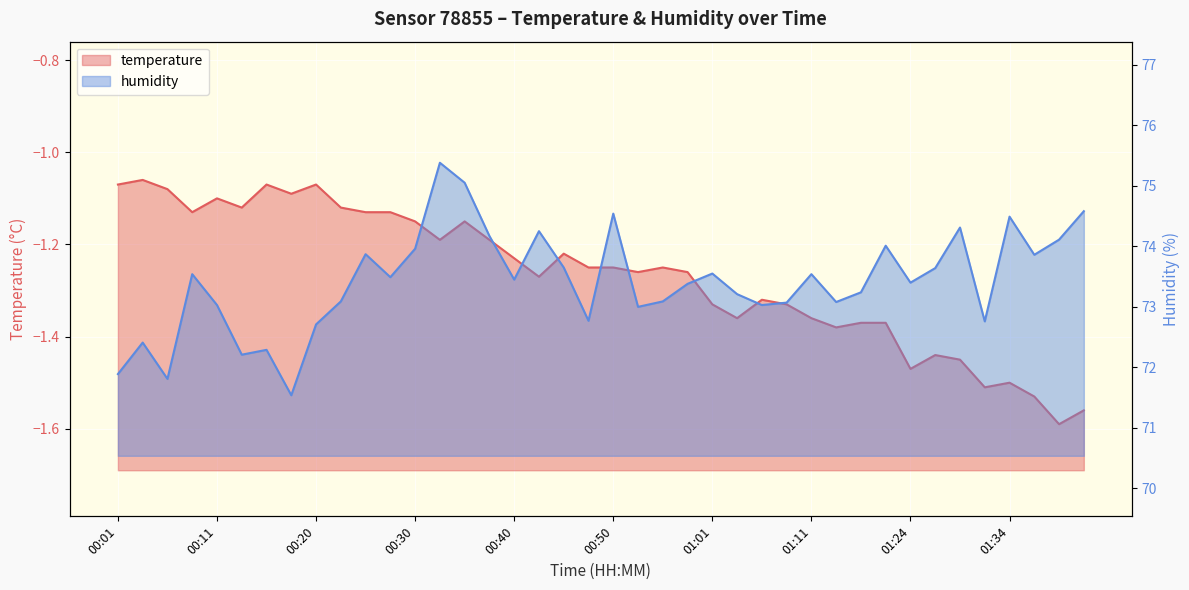

Which category has the highest value in the temperature series?

00:03